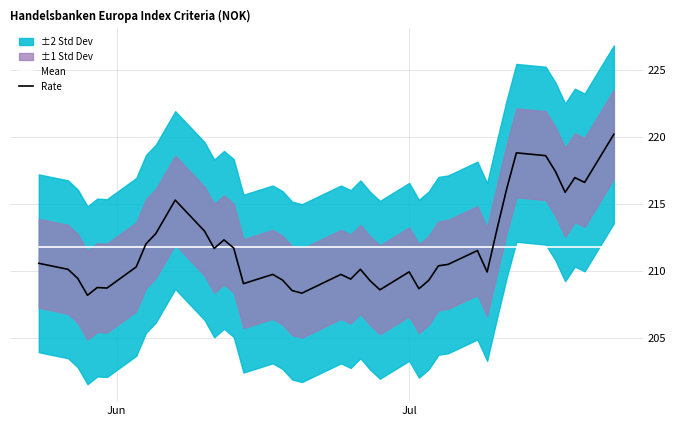

How many lines are shown in the chart?

2